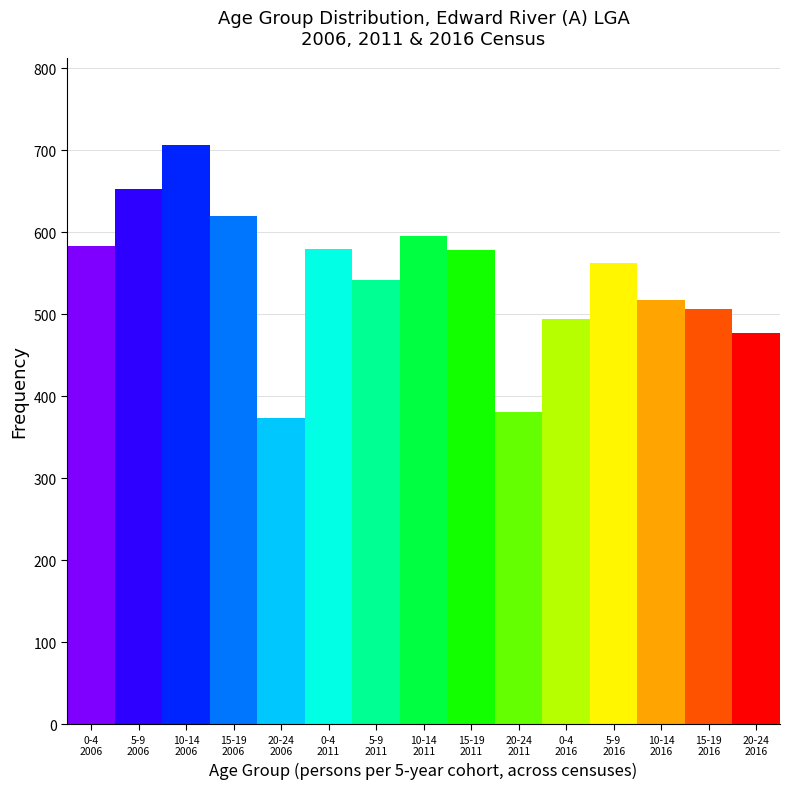

What is the greatest value displayed?

707